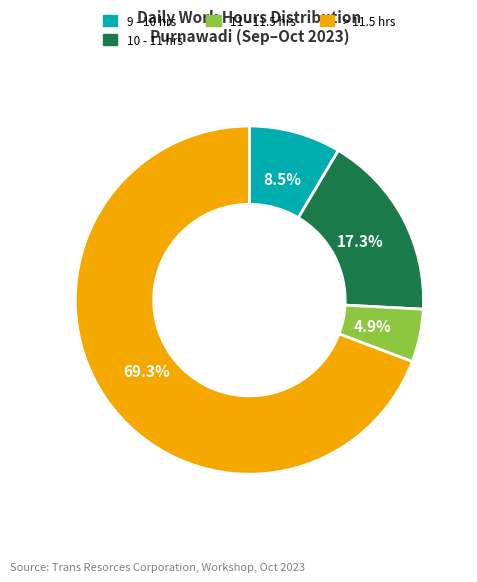

How many segments does this pie chart have?

4